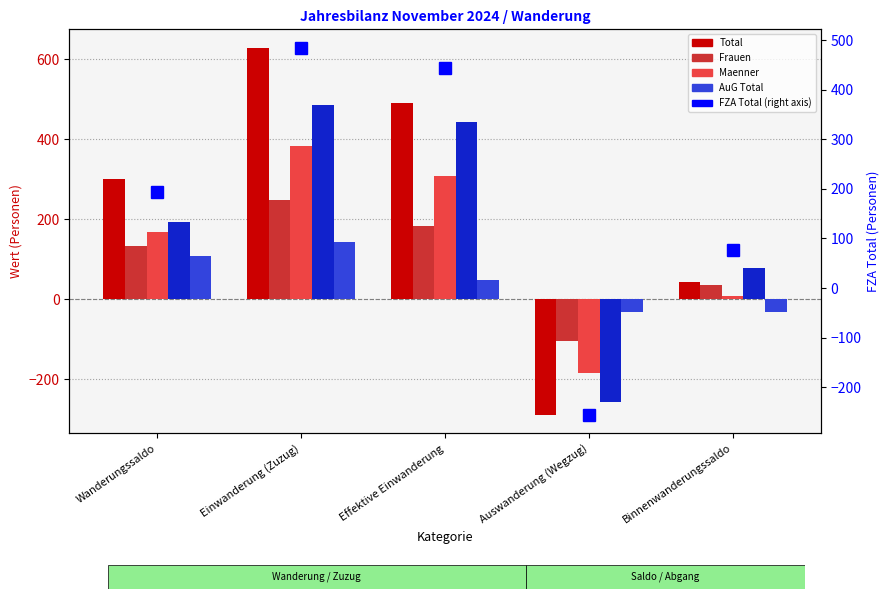

How many distinct data groups are displayed?

6